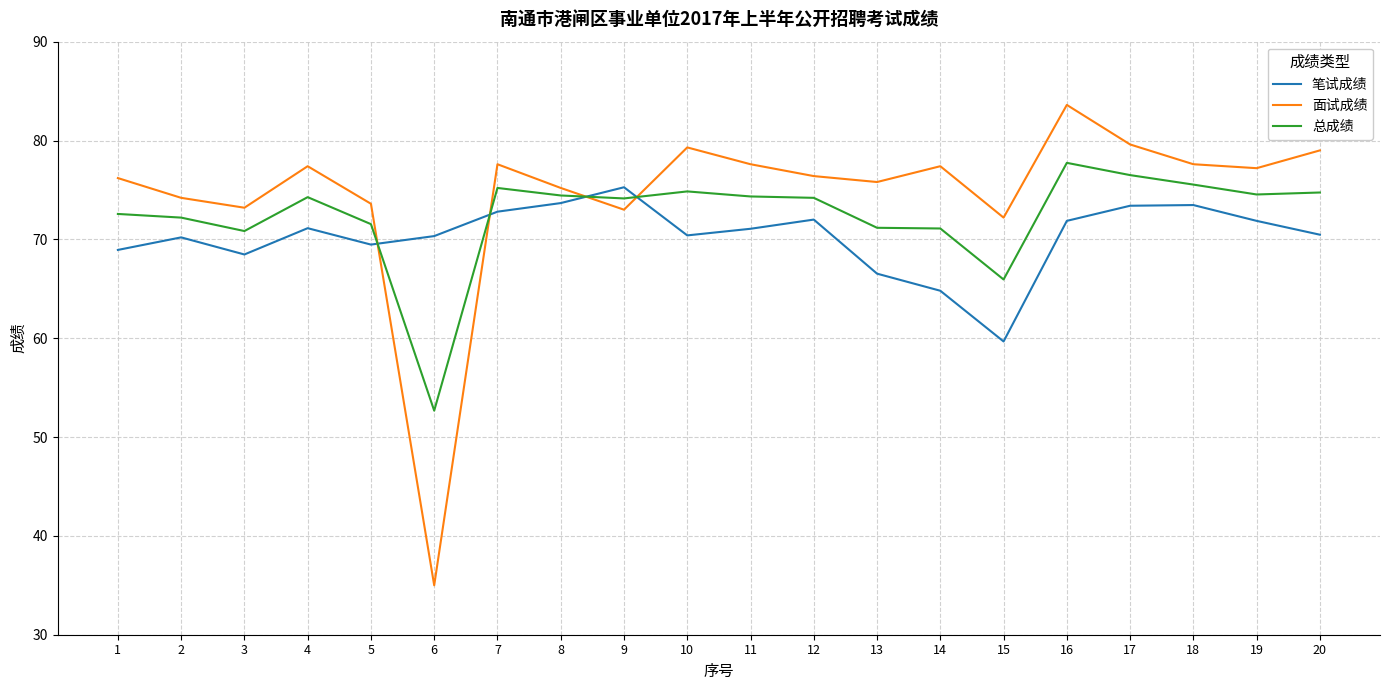

Read the 笔试成绩 value at 1.

68.9